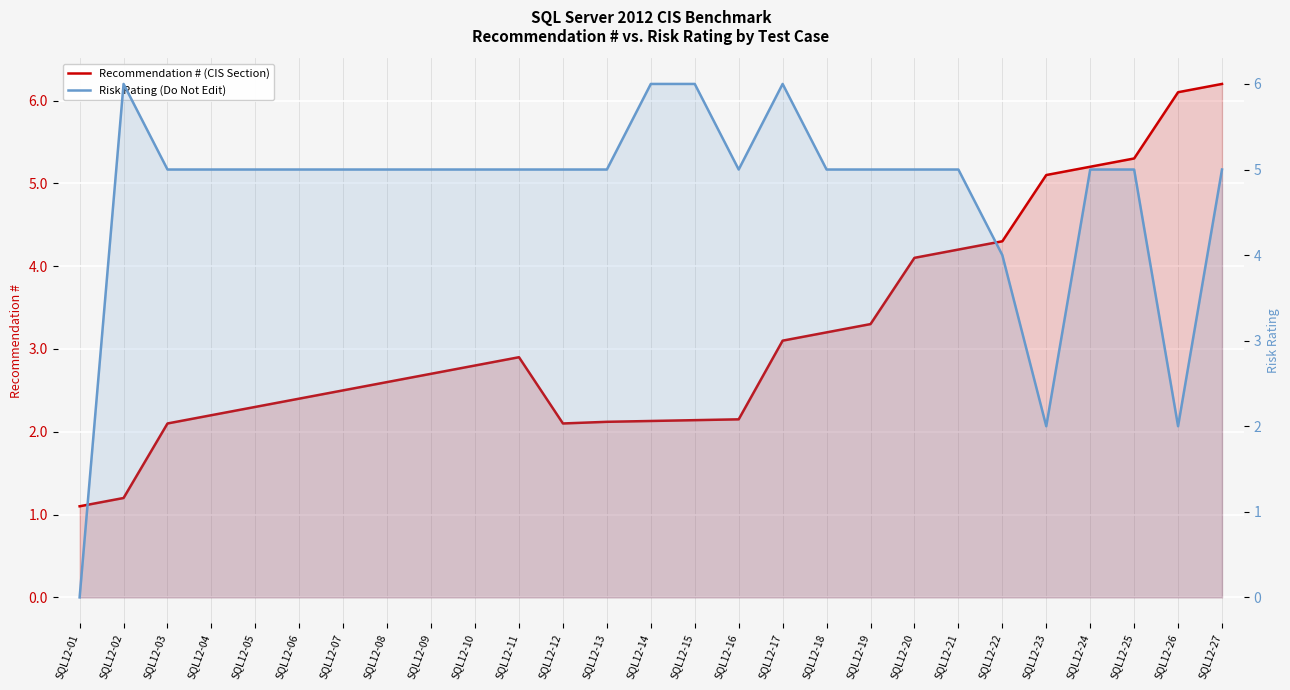

How many lines are shown in the chart?

2